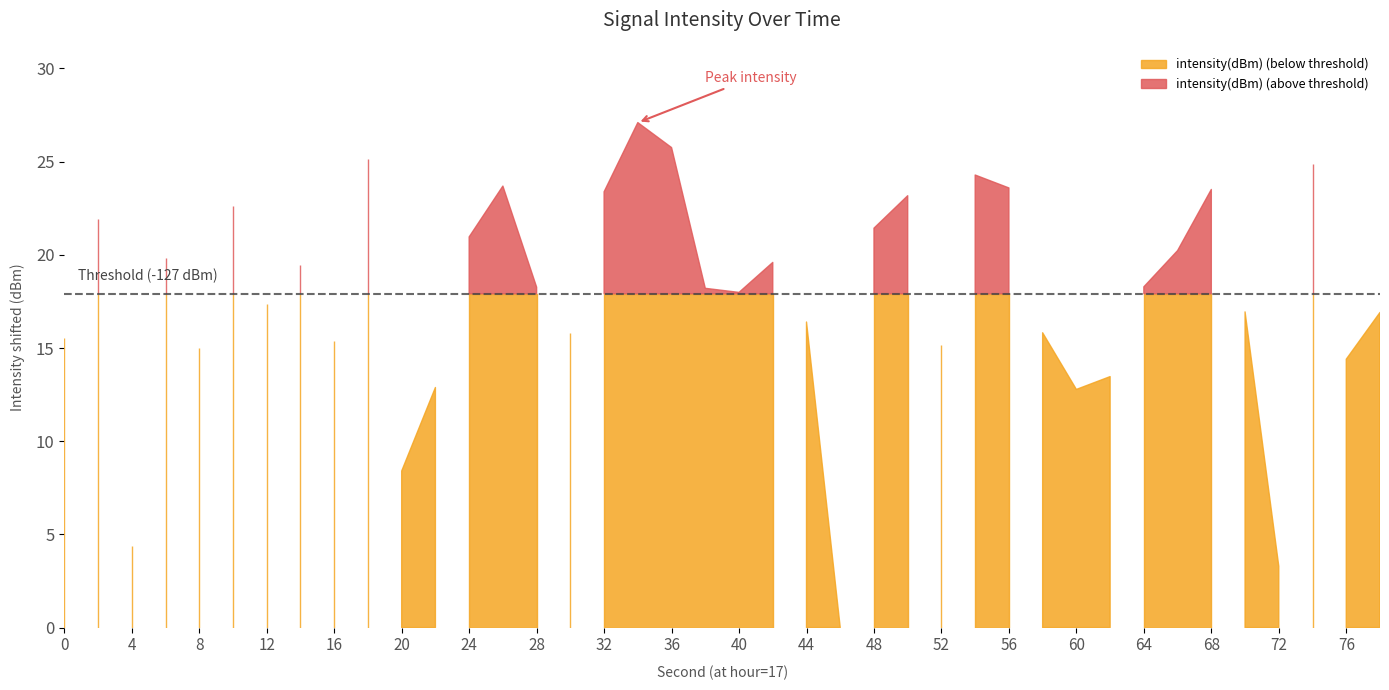

The value at 24 is -71.2. True or false?

False